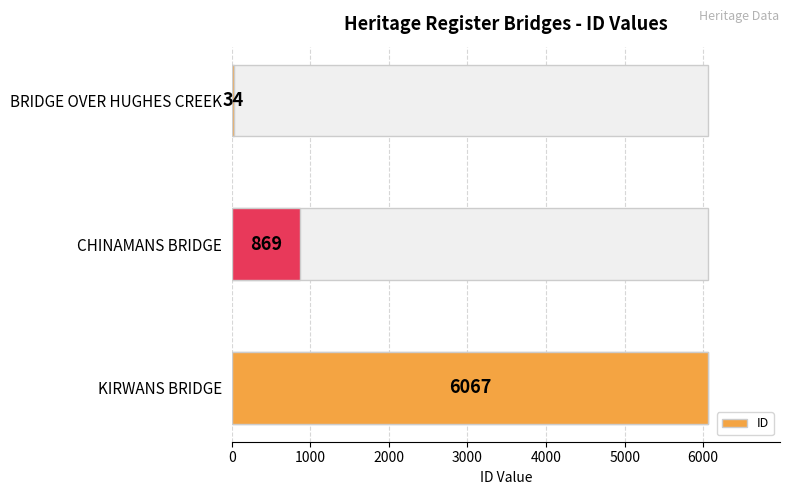

What is the greatest value displayed?

6067